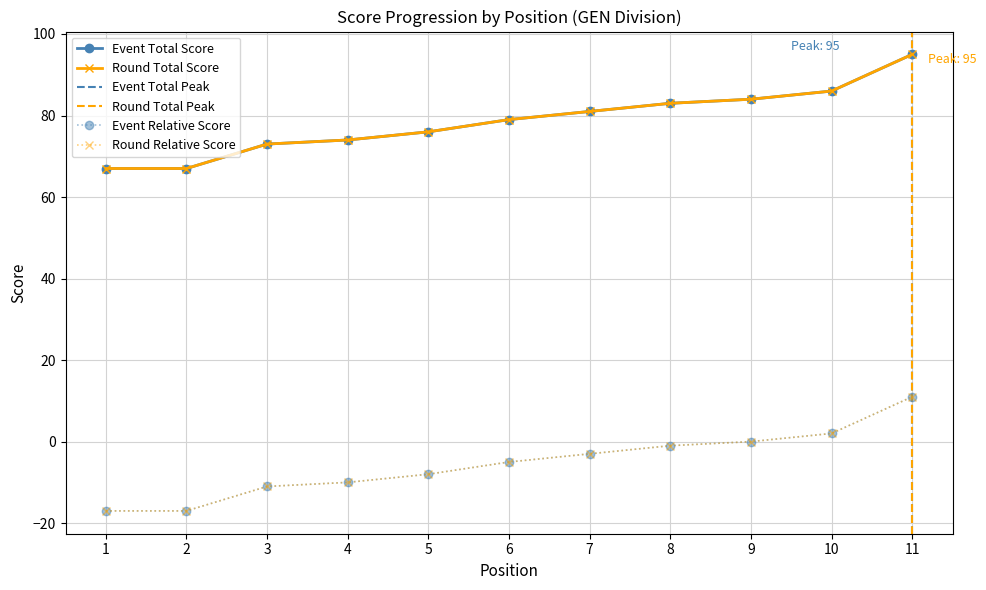

Does the chart have visible grid lines?

Yes